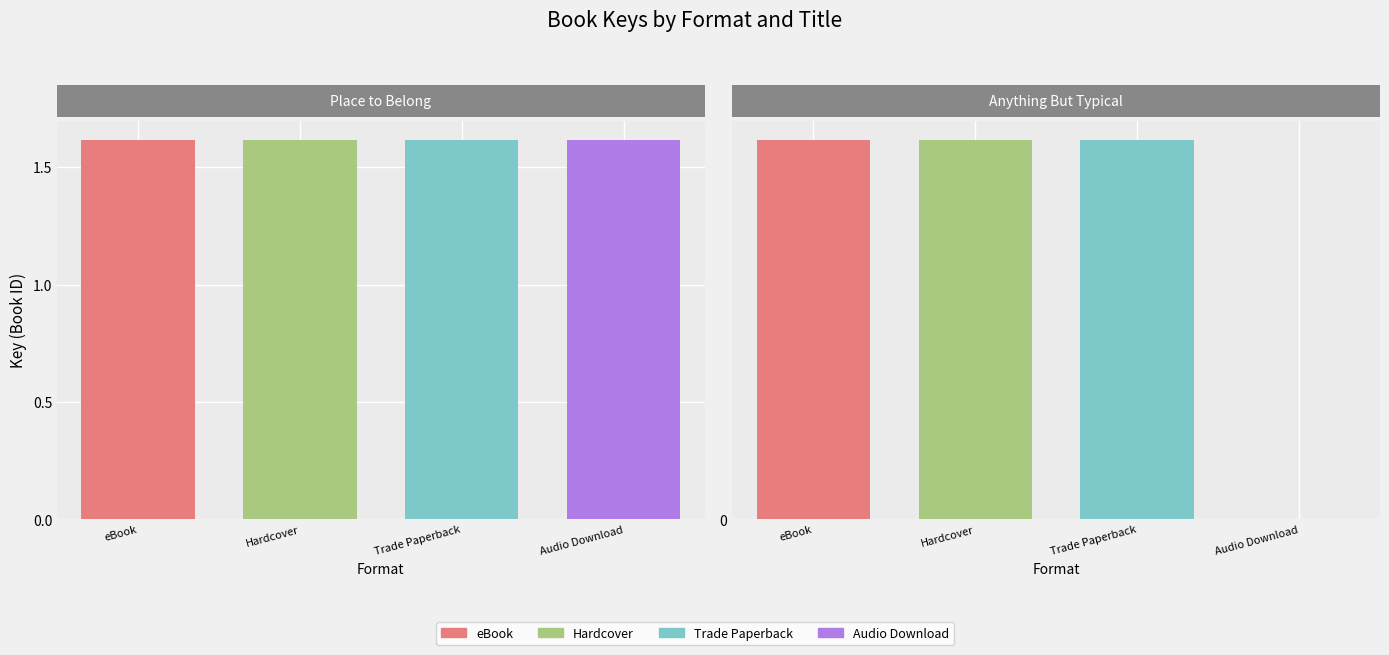

Which category has the lowest value across all series?

Audio Download